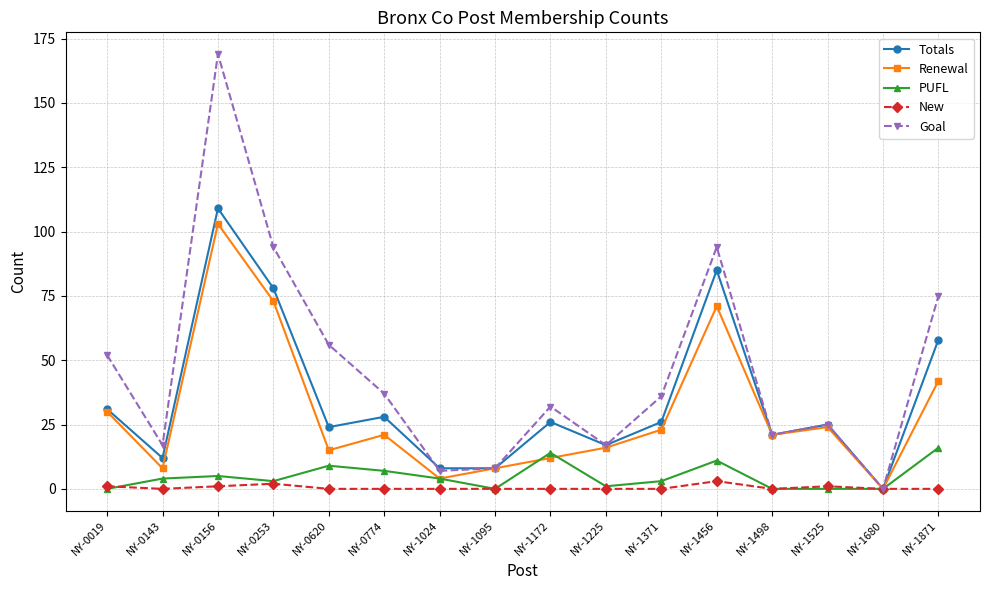

What is the maximum value shown in the chart?

169